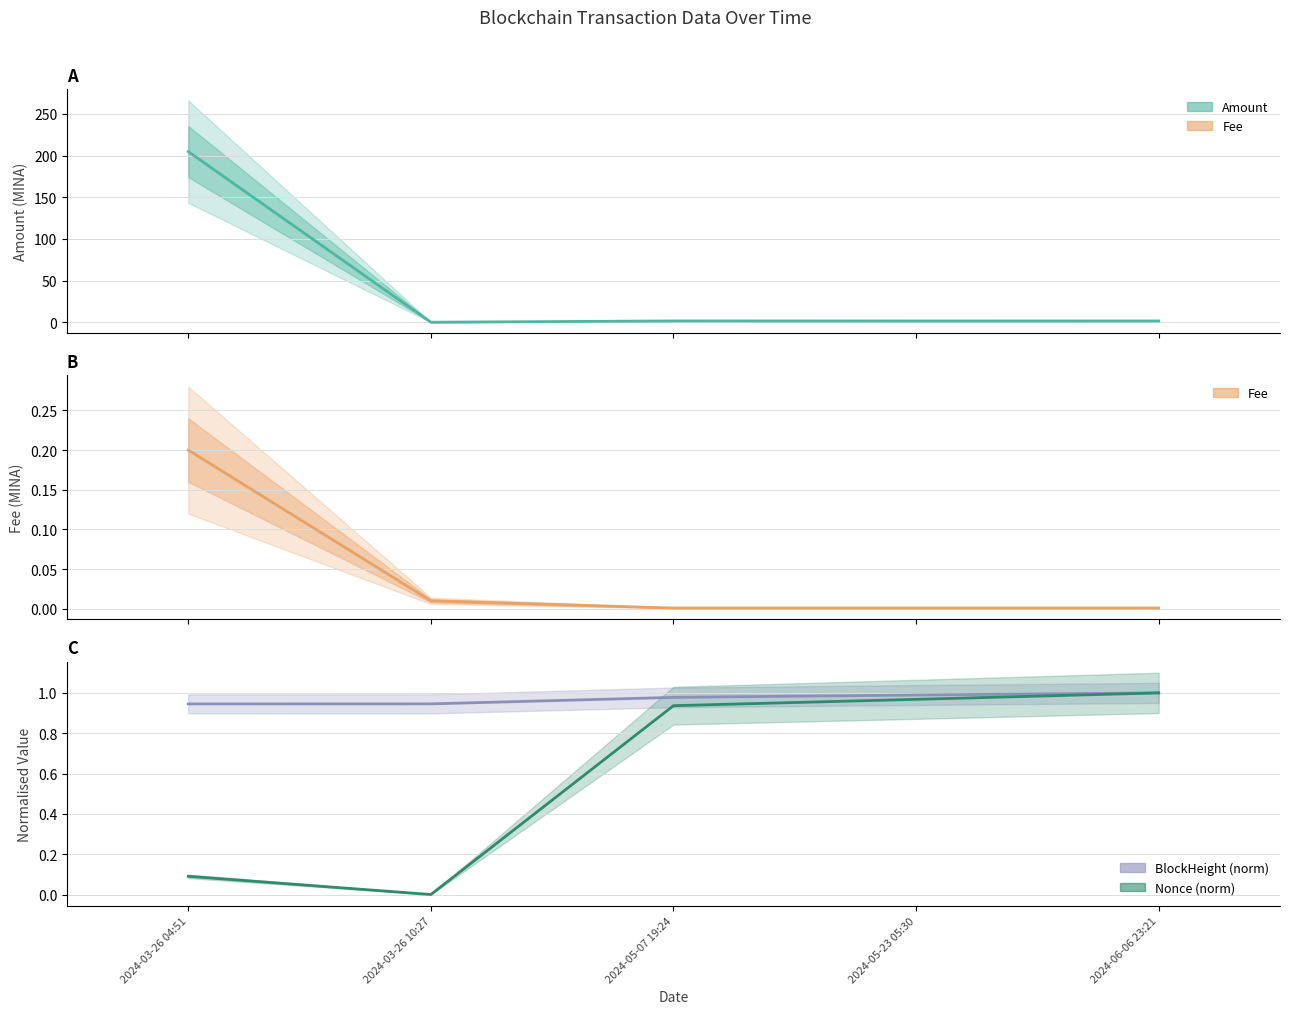

Does the chart have visible grid lines?

Yes